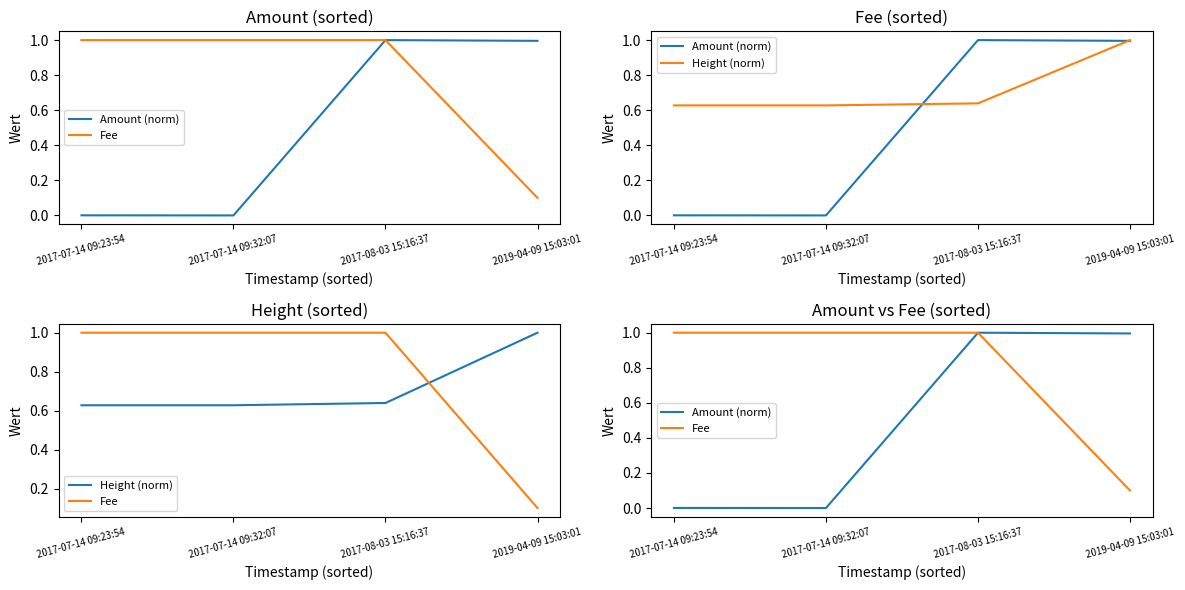

What is the difference between the second highest and second lowest values in the Amount (norm) series?

1.0